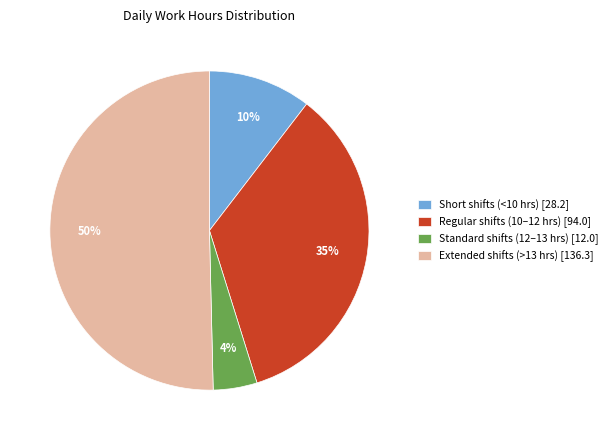

How many slices are in this pie chart?

4